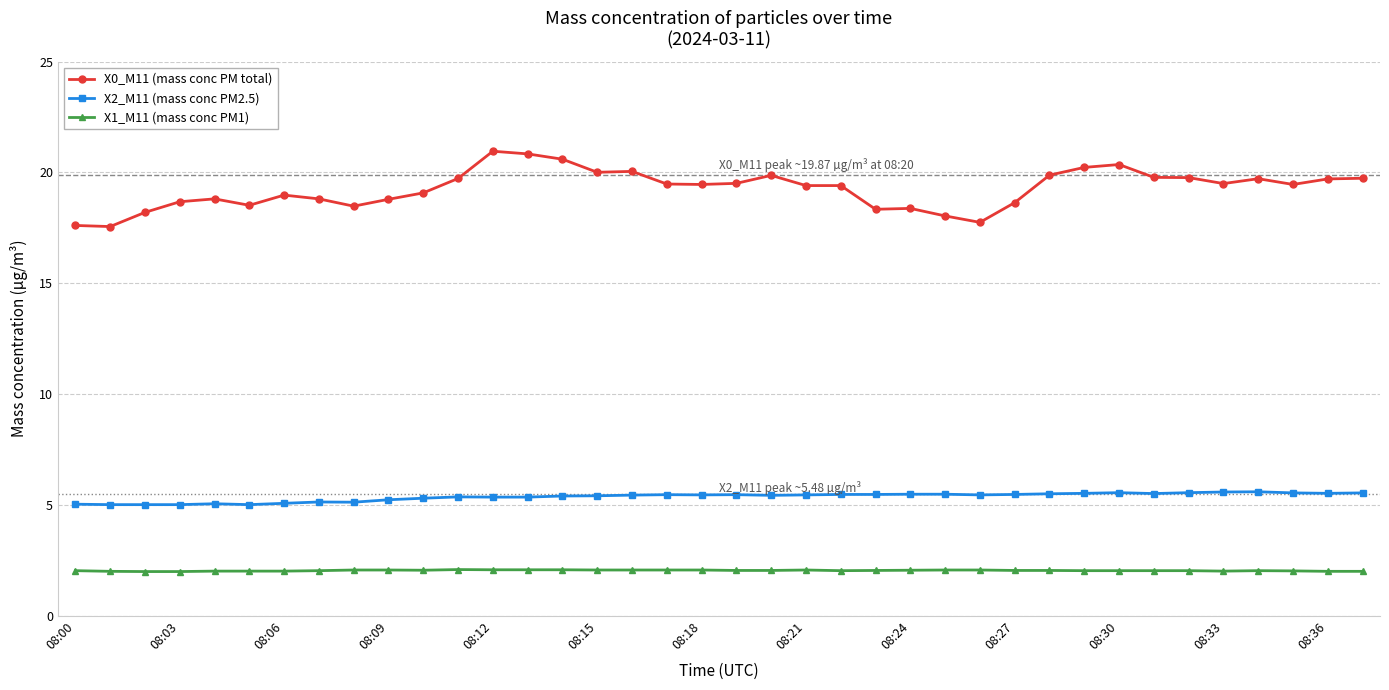

What is the difference between the maximum and minimum values in the X2_M11 (mass conc PM2.5) series?

0.6